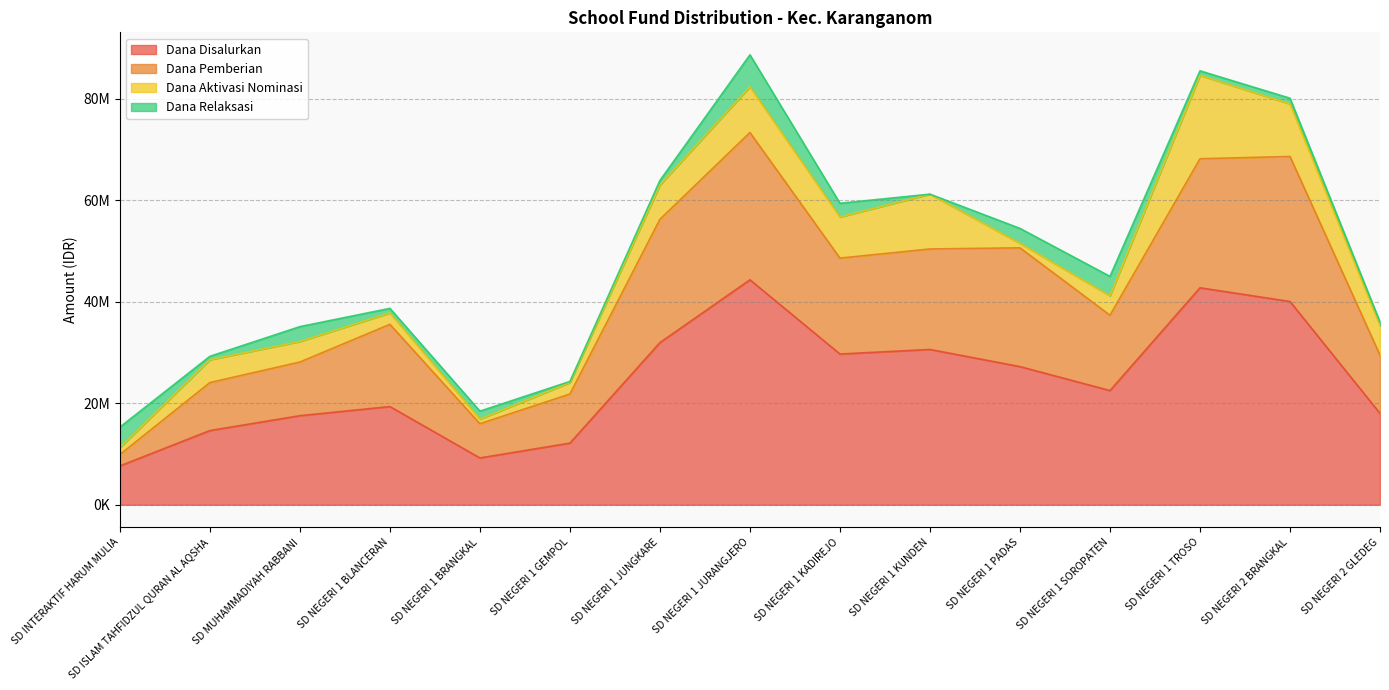

Where is the first local maximum for Dana Disalurkan?

SD NEGERI 1 BLANCERAN